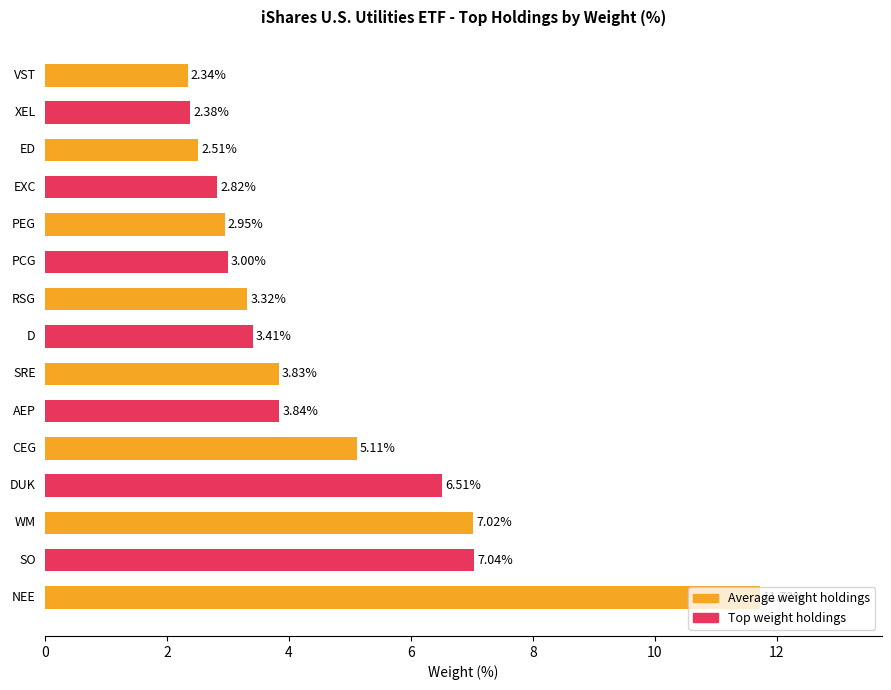

What is the difference between the maximum and minimum values?

9.4